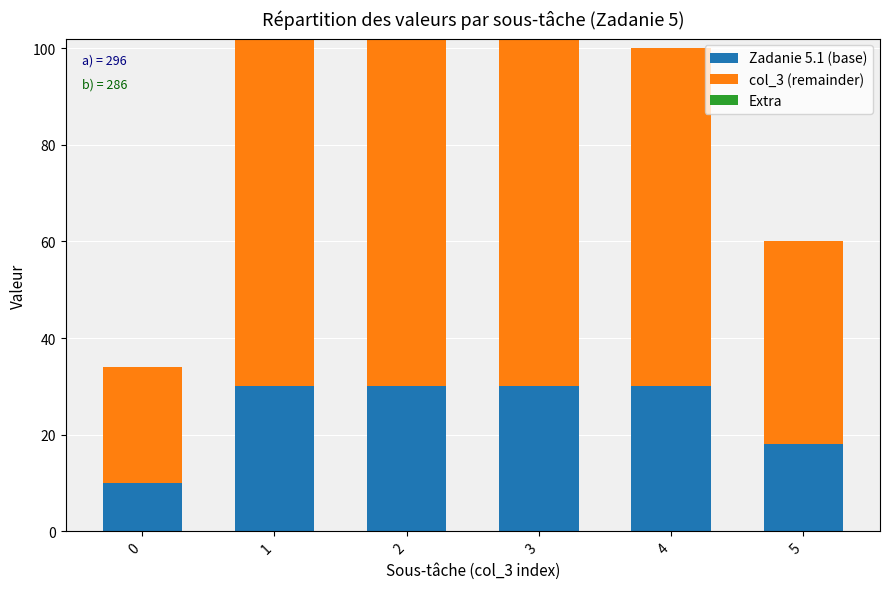

What is the value of the Zadanie 5.1 (base) bar at the 2nd from the left?

30